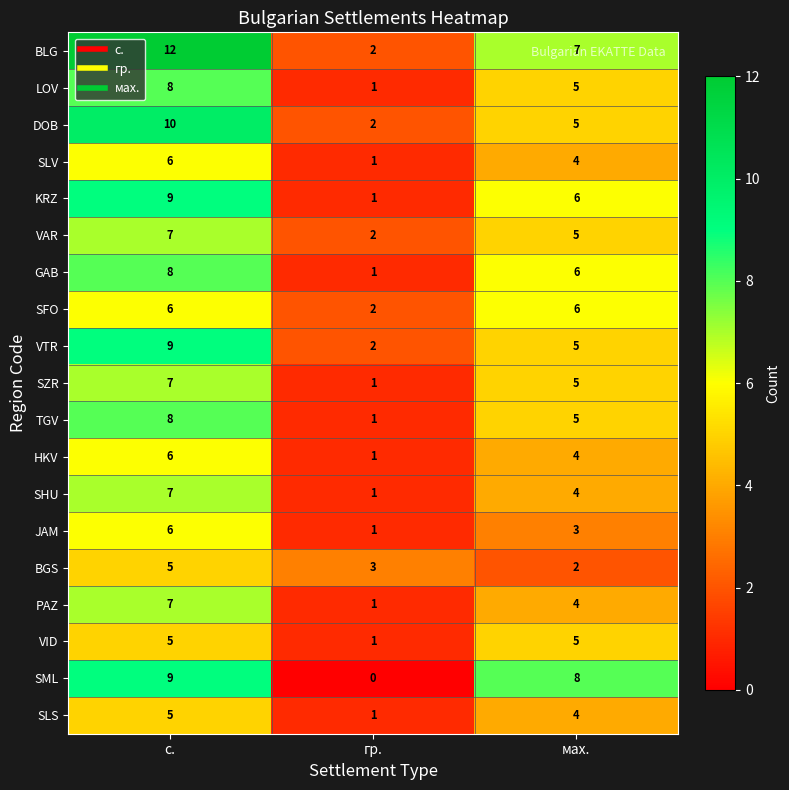

How many distinct data groups are displayed?

19